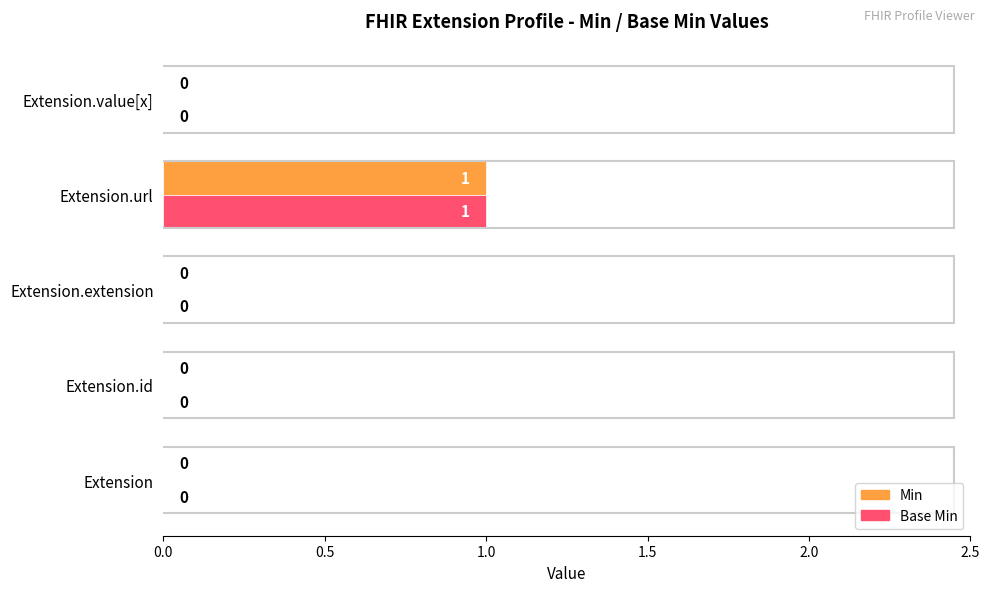

How many Base Min values are between 0 and 1?

5